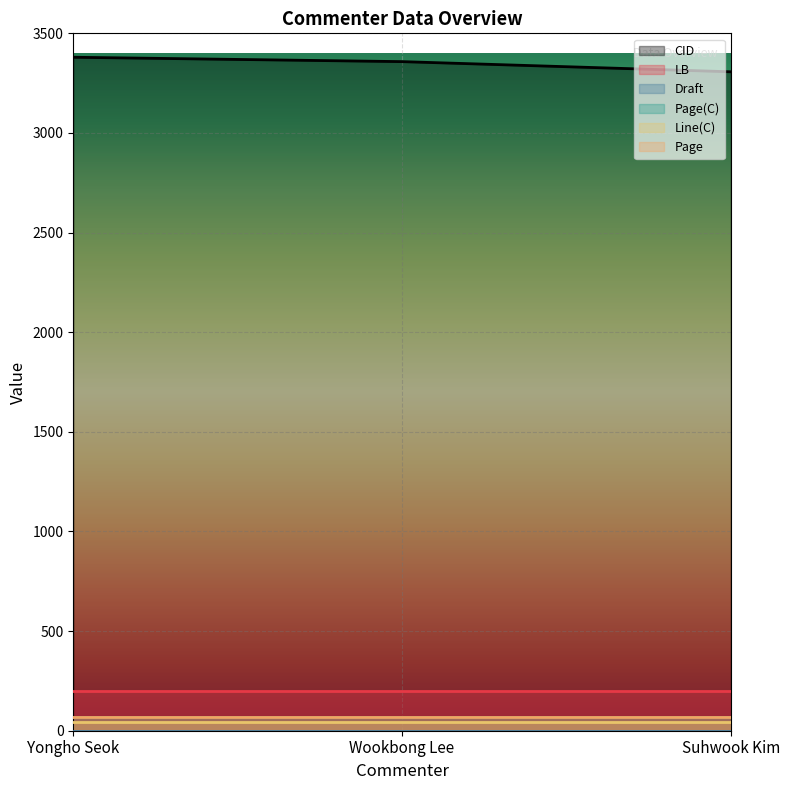

Which series has the largest range (max minus min)?

CID